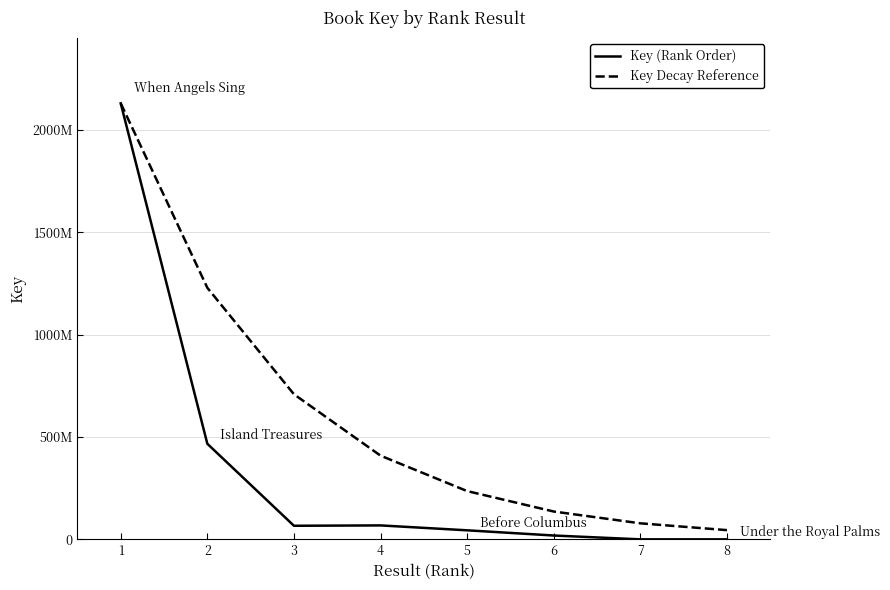

What are all the series names shown in the legend?

Key (Rank Order), Key Decay Reference